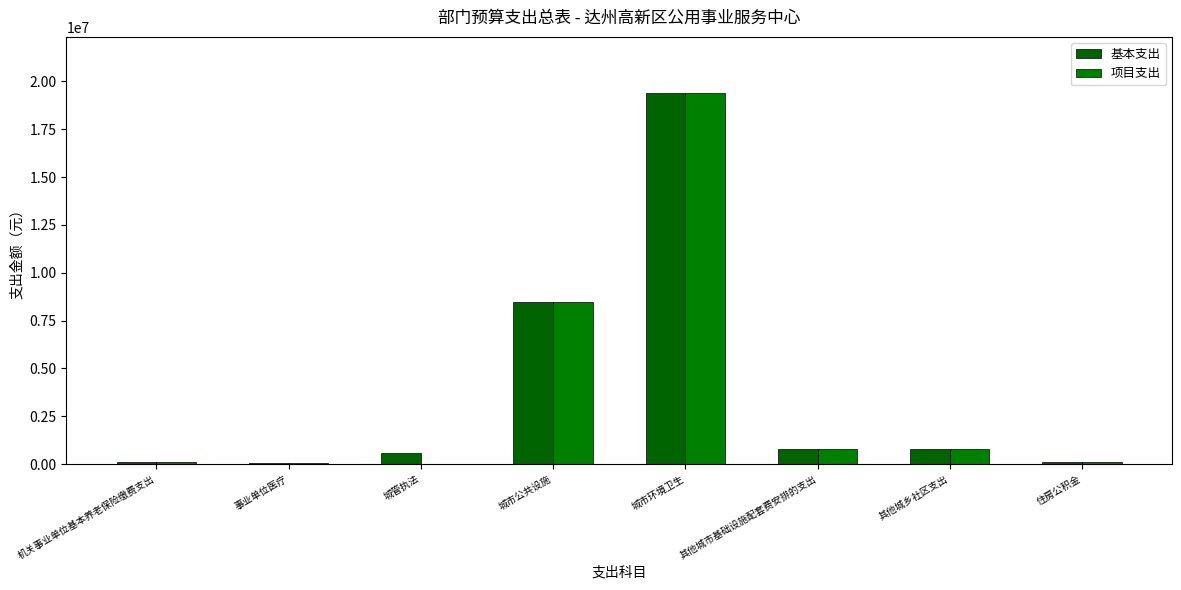

Rank the series at 城管执法 from highest to lowest value.

基本支出, 项目支出